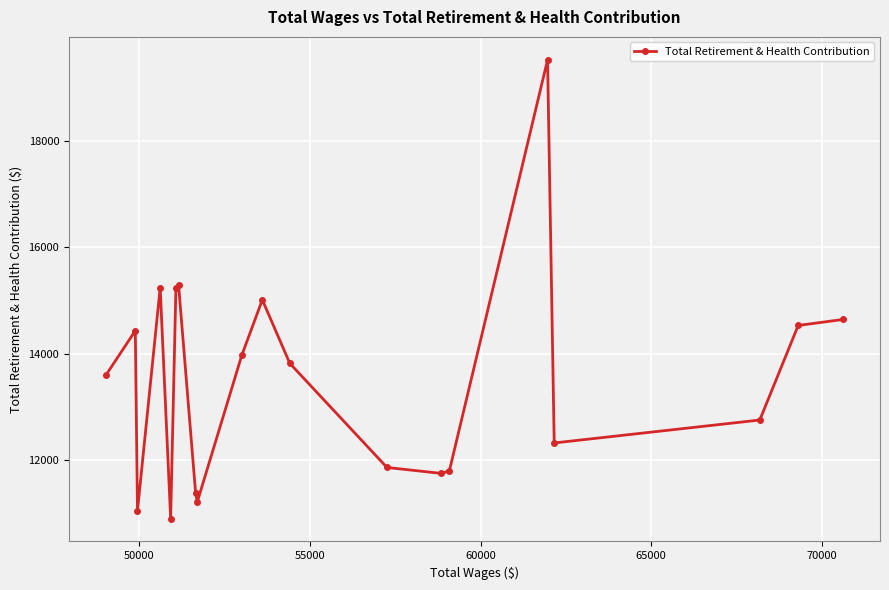

What is the value of the 7th point from the left?

15299